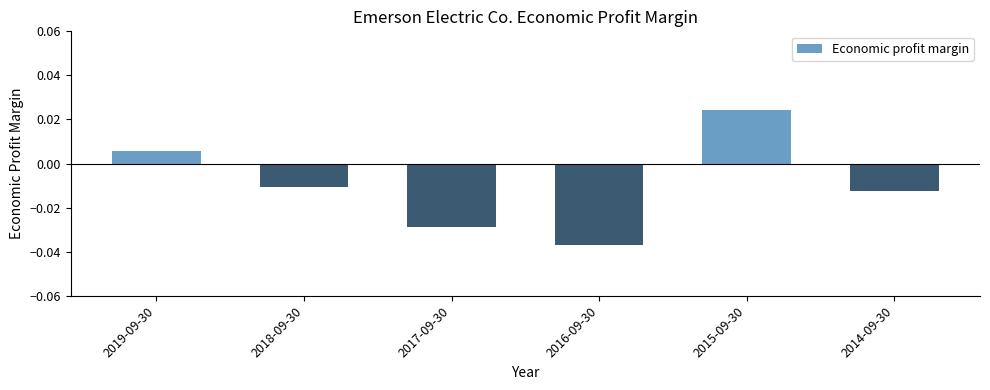

Which category has the lowest value across all series?

2016-09-30